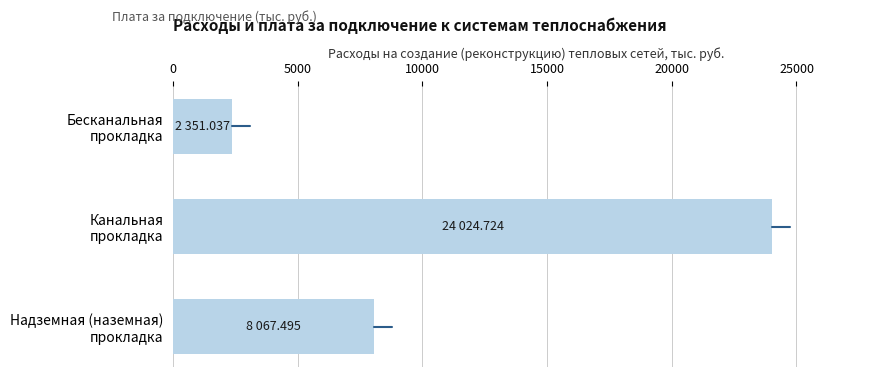

Reading top to bottom, extract all data points from this chart.

2351.0	24024.7	8067.5